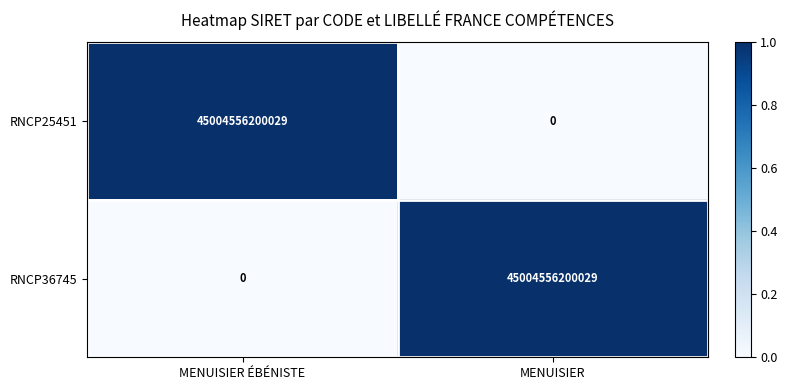

Count the number of categories in the chart.

2